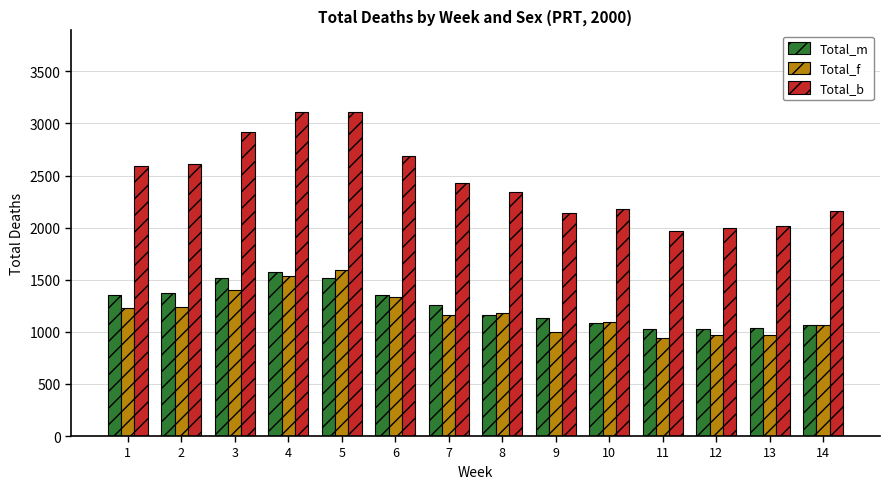

Which series has the largest total across all categories?

Total_b